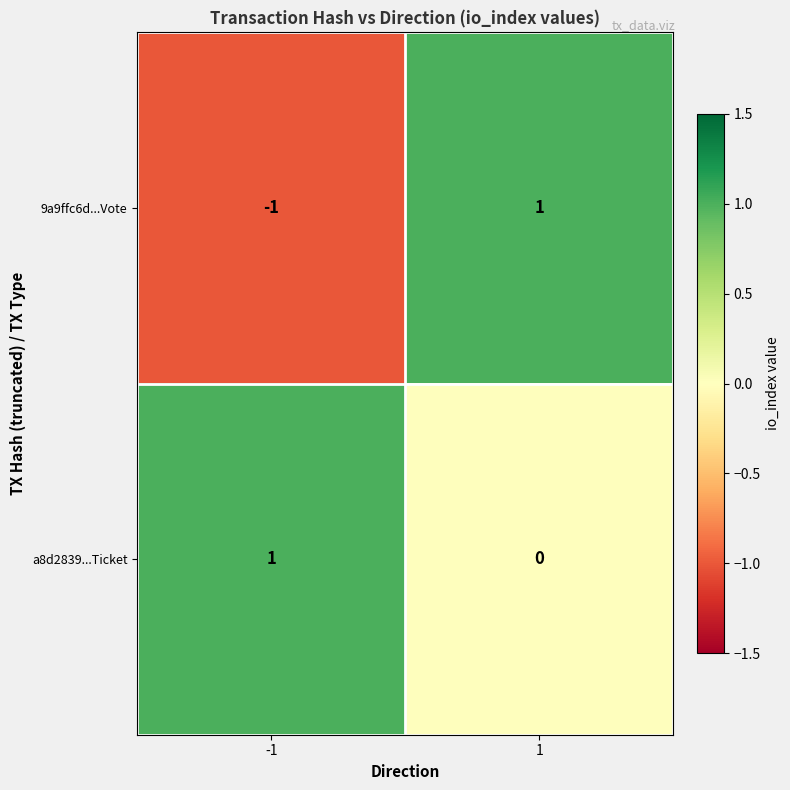

Which series has the largest total across all categories?

a8d2839...Ticket